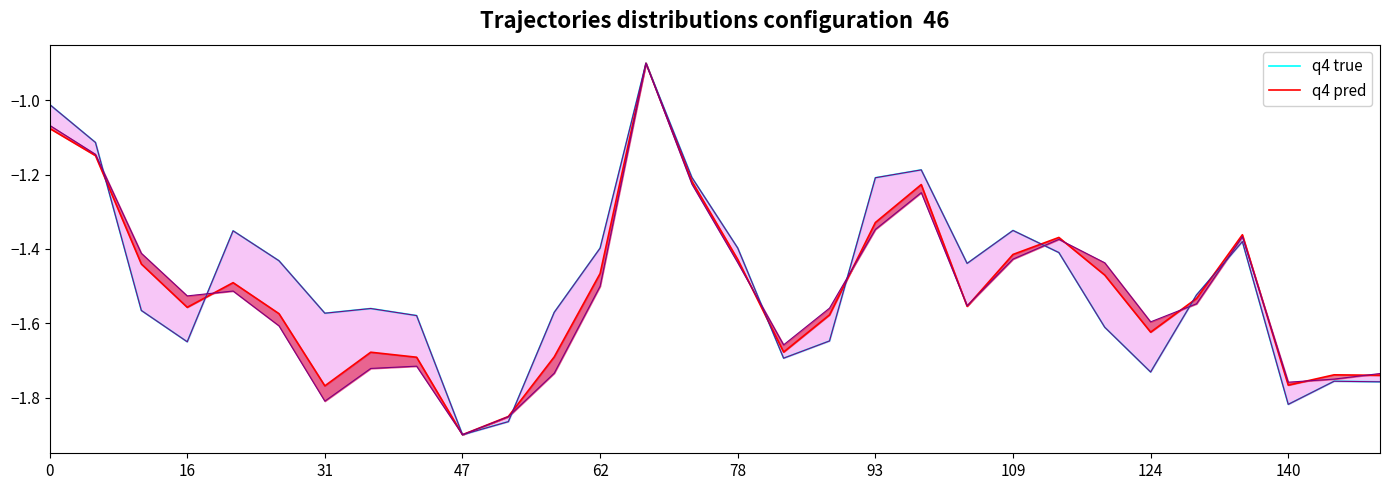

In q4 true, how many points are lower than both neighbors (excluding endpoints)?

7